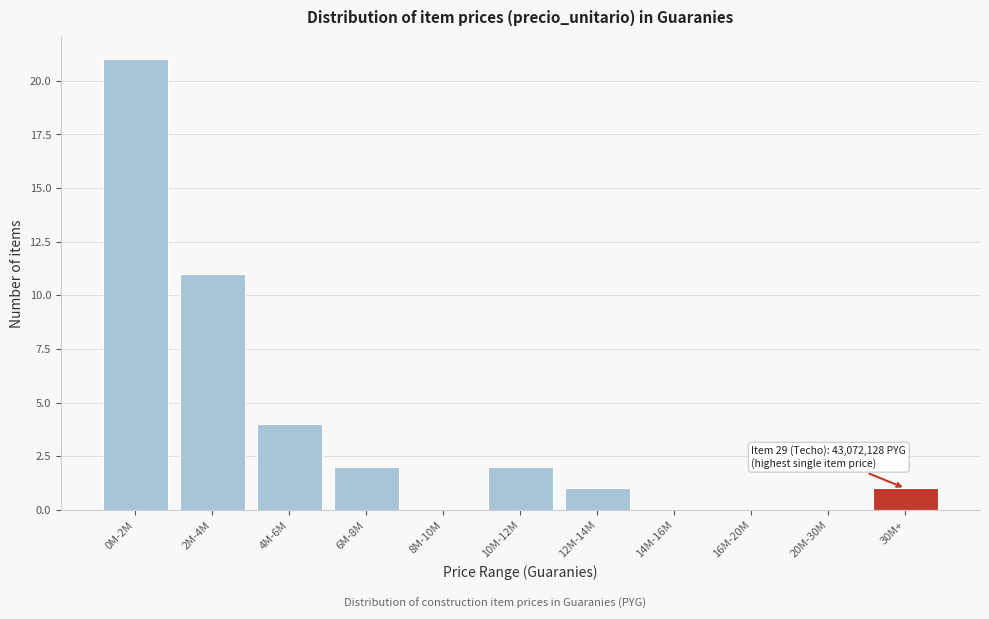

Reading left to right, what are all the values shown in this chart?

0M-2M=21	2M-4M=11	4M-6M=4	6M-8M=2	8M-10M=0	10M-12M=2	12M-14M=1	14M-16M=0	16M-20M=0	20M-30M=0	30M+=1